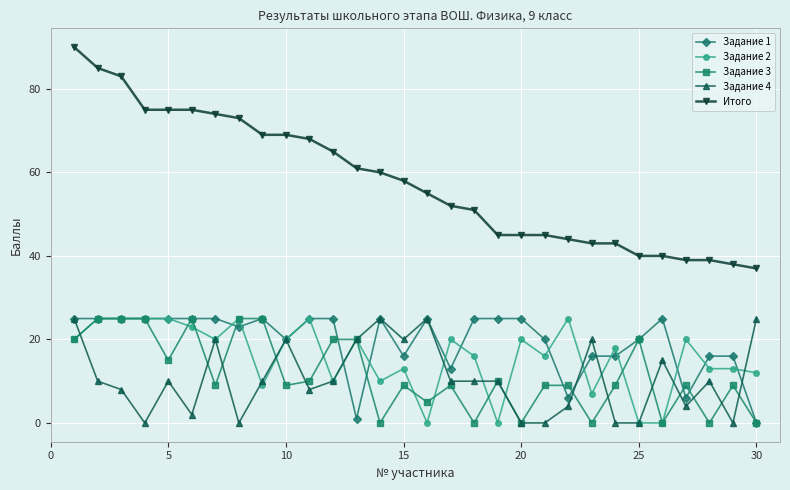

What is the difference between the maximum and second lowest values in the Задание 1 series?

24